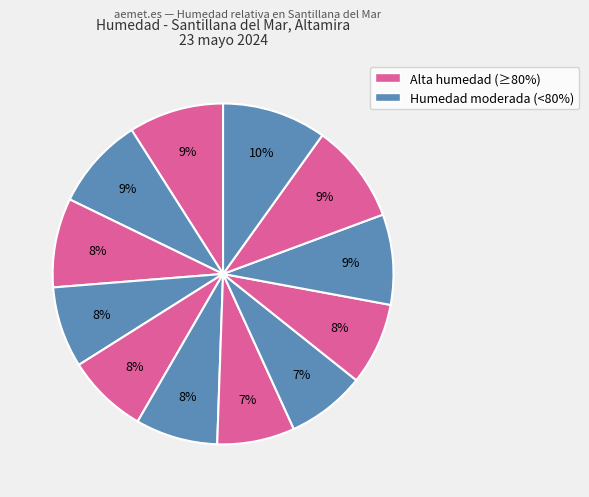

Count the number of slices in the pie.

12